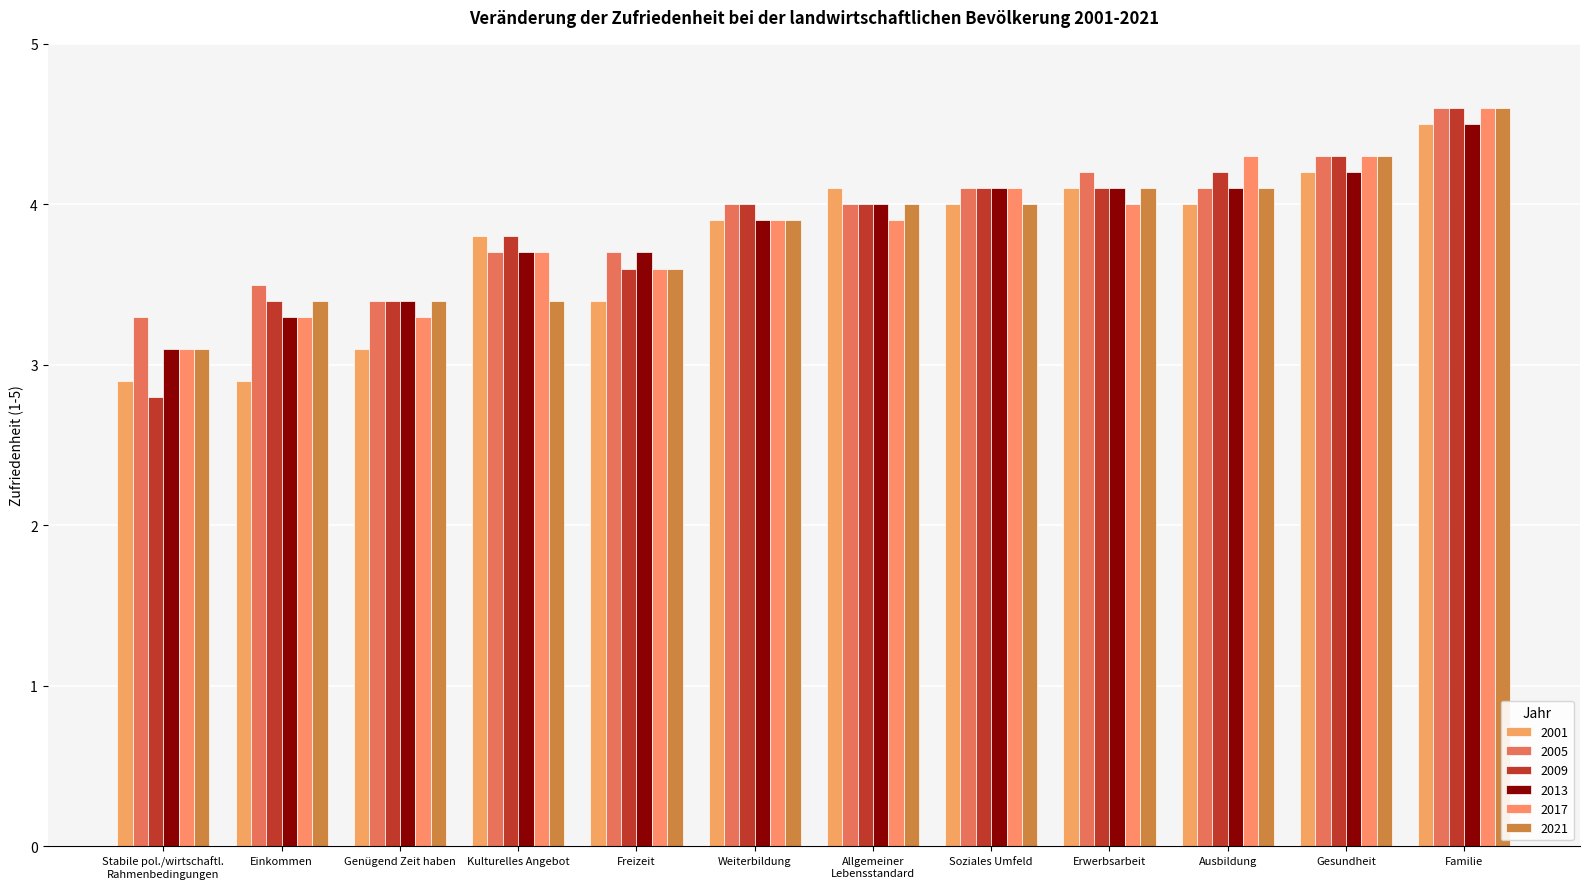

Where is 2001 nearest to the value 3?

Stabile pol./wirtschaftl.
Rahmenbedingungen